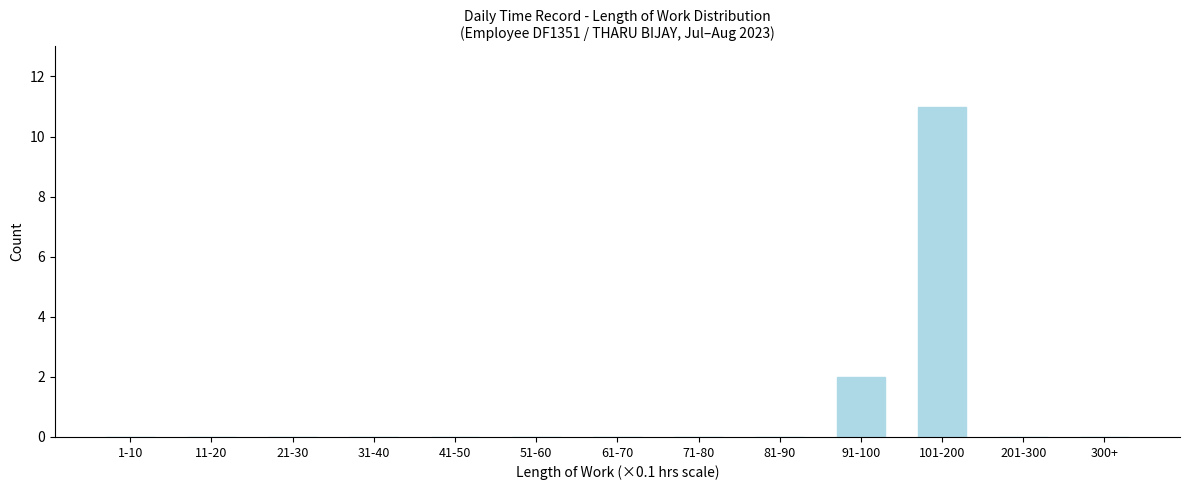

Reading left to right, what are all the values shown in this chart?

1-10=0	11-20=0	21-30=0	31-40=0	41-50=0	51-60=0	61-70=0	71-80=0	81-90=0	91-100=2	101-200=11	201-300=0	300+=0